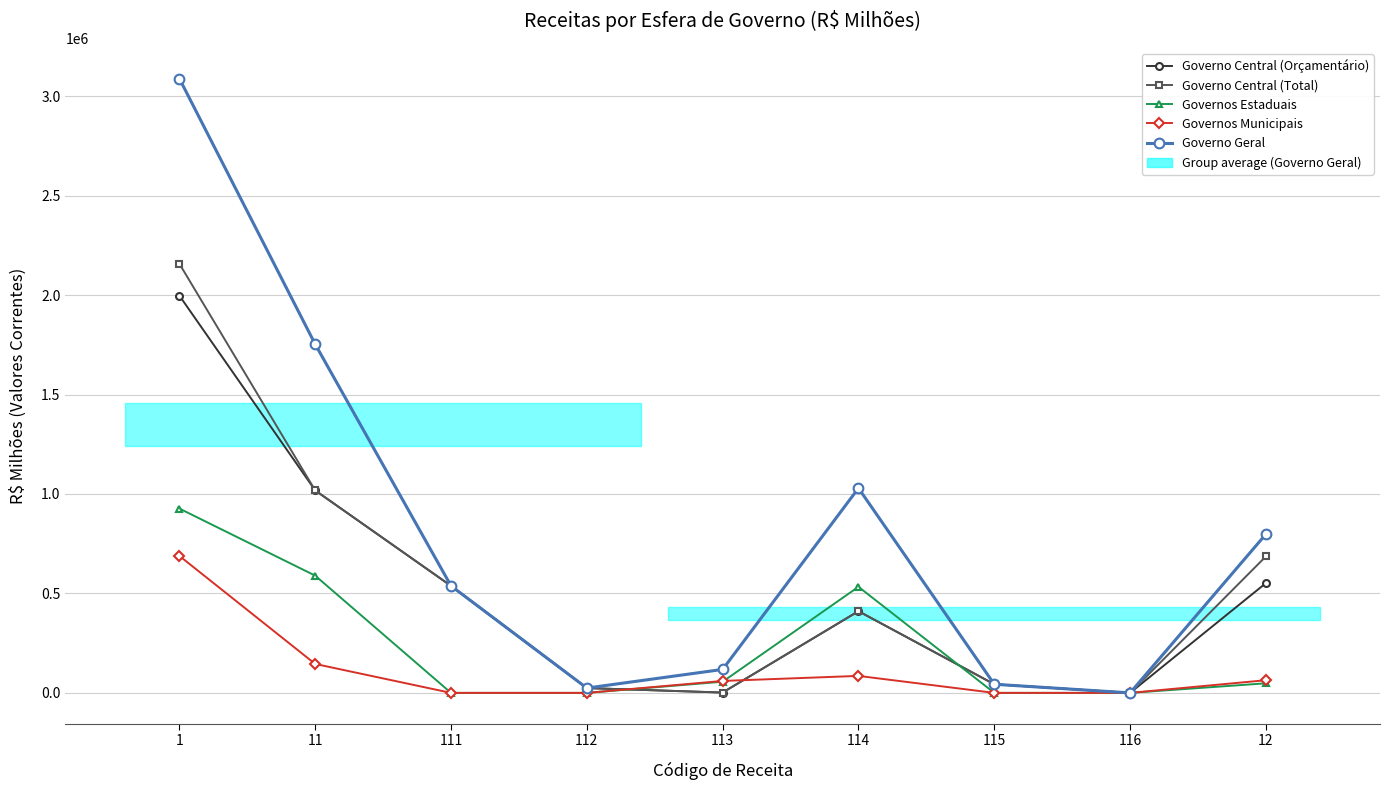

Rank the series at 112 from highest to lowest value.

Governo Central (Orçamentário), Governo Central (Total), Governo Geral, Governos Estaduais, Governos Municipais